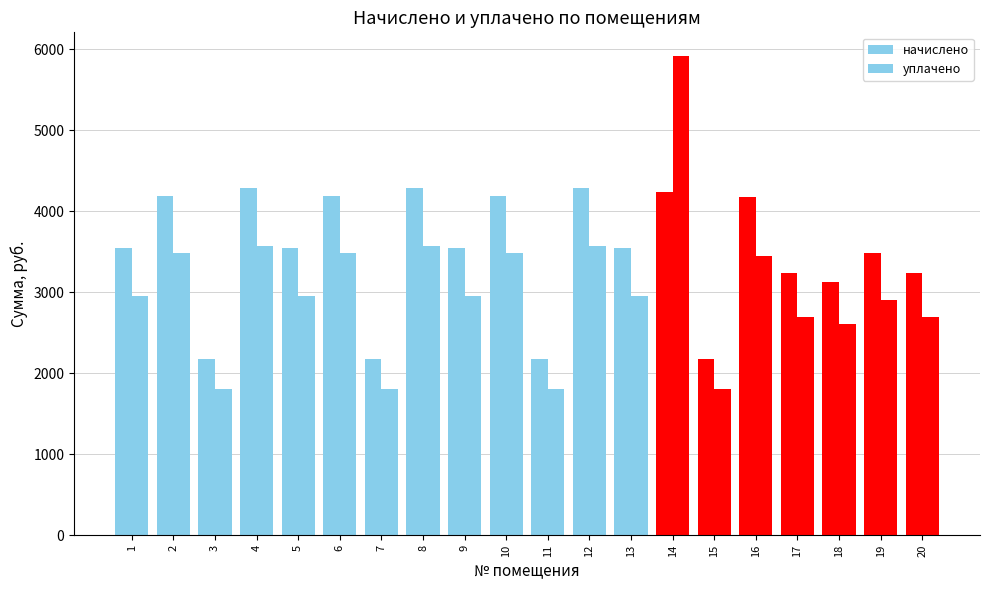

At which label is уплачено closest to 3863?

4